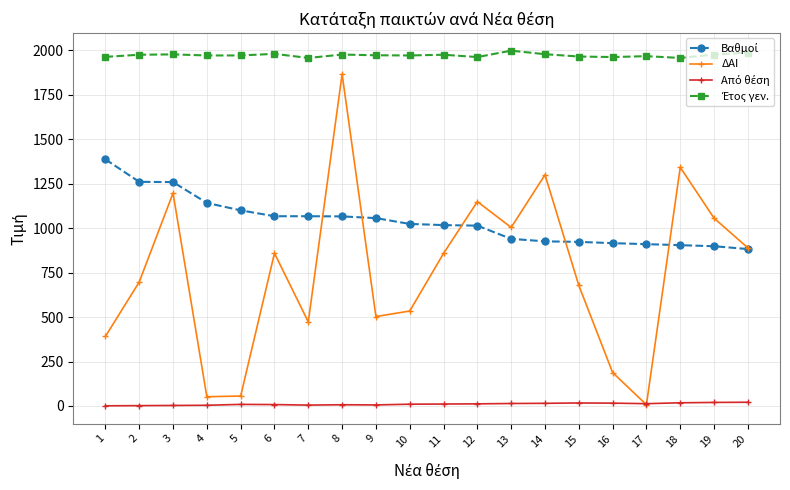

Which series has the largest range (max minus min)?

ΔΑΙ